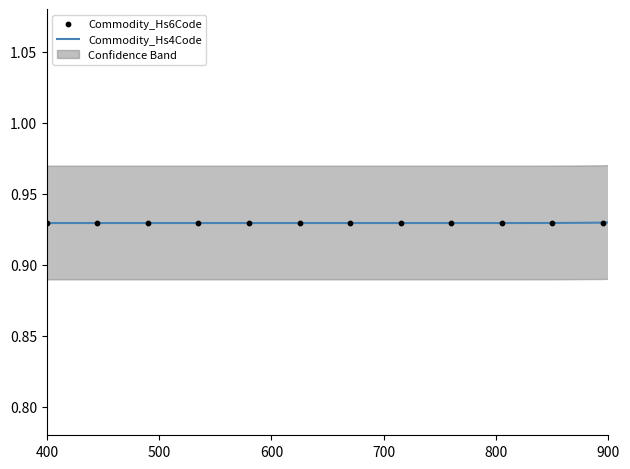

Which series has the widest spread of Y values?

Commodity_Hs6Code